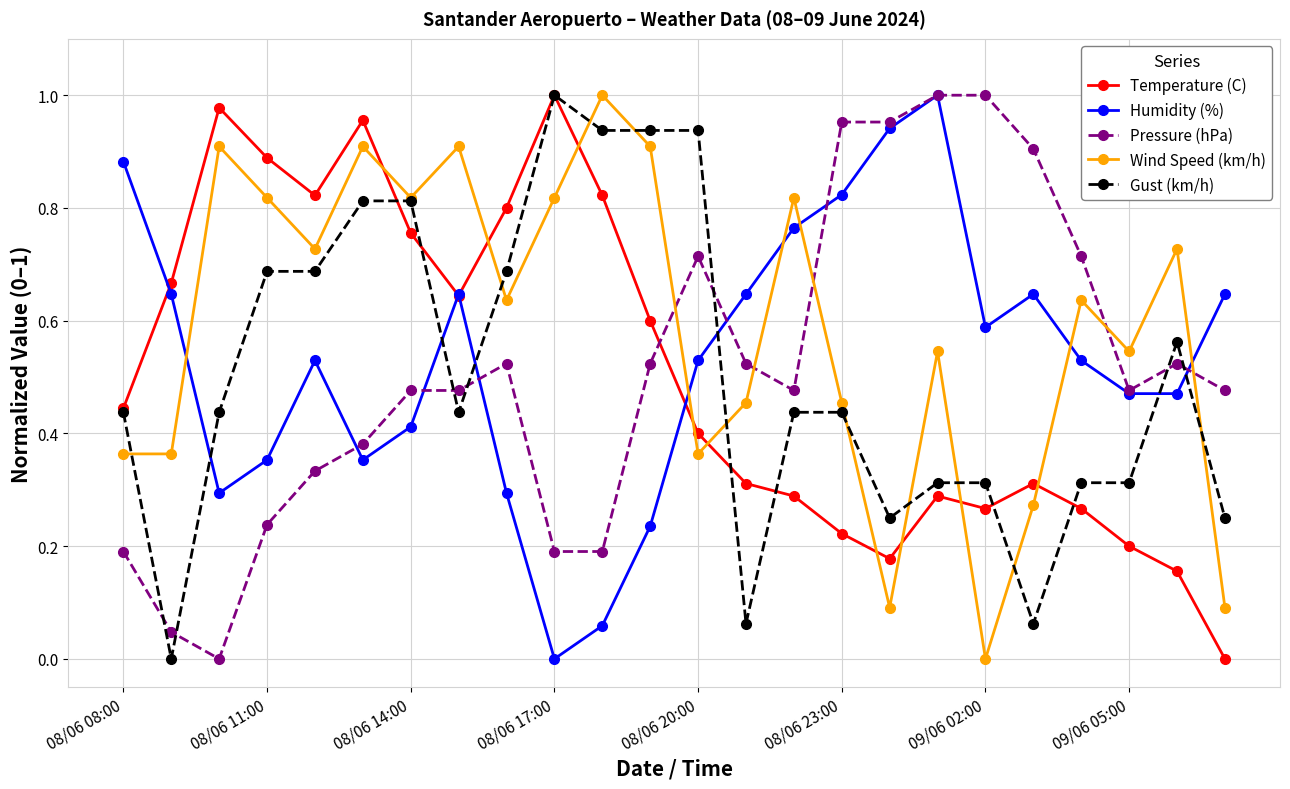

Which series has the largest total across all categories?

Wind Speed (km/h)